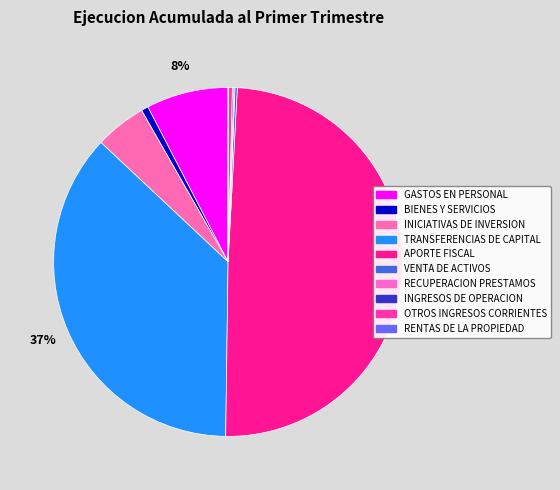

Which slice is the smallest?

RENTAS DE LA PROPIEDAD